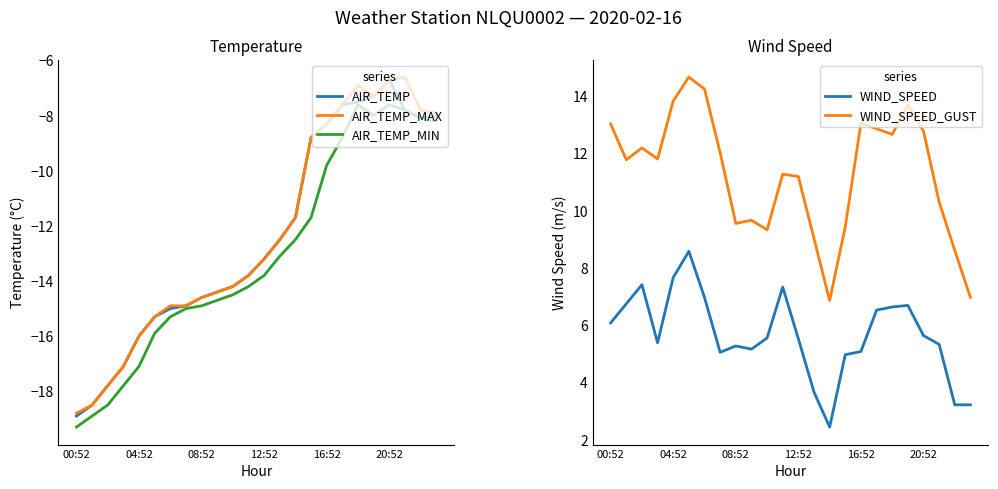

Which series changed the most between 10 and 19?

AIR_TEMP